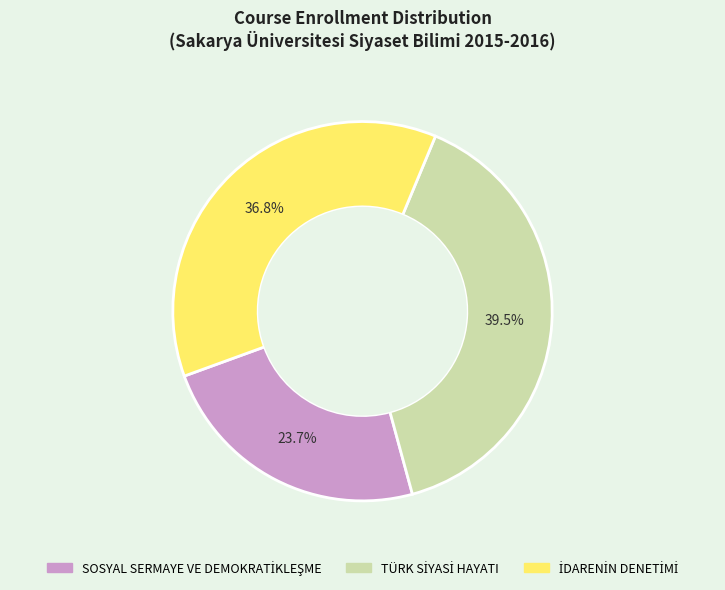

How many slices are in this pie chart?

3